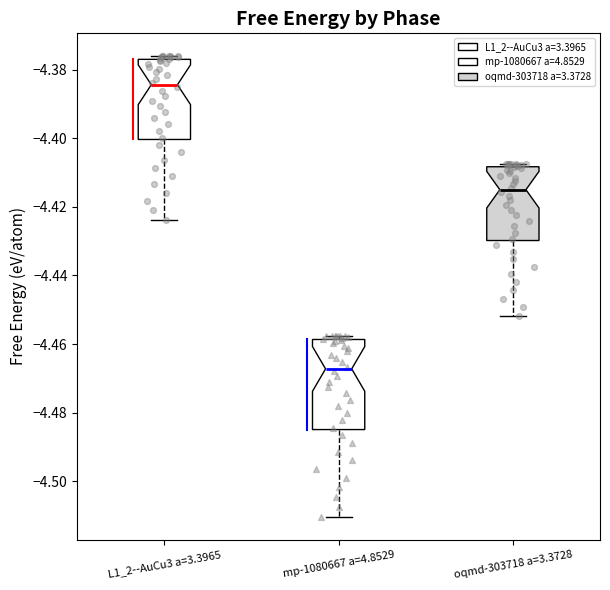

Which box is the tallest, from its lower edge to its upper edge?

mp-1080667 a=4.8529